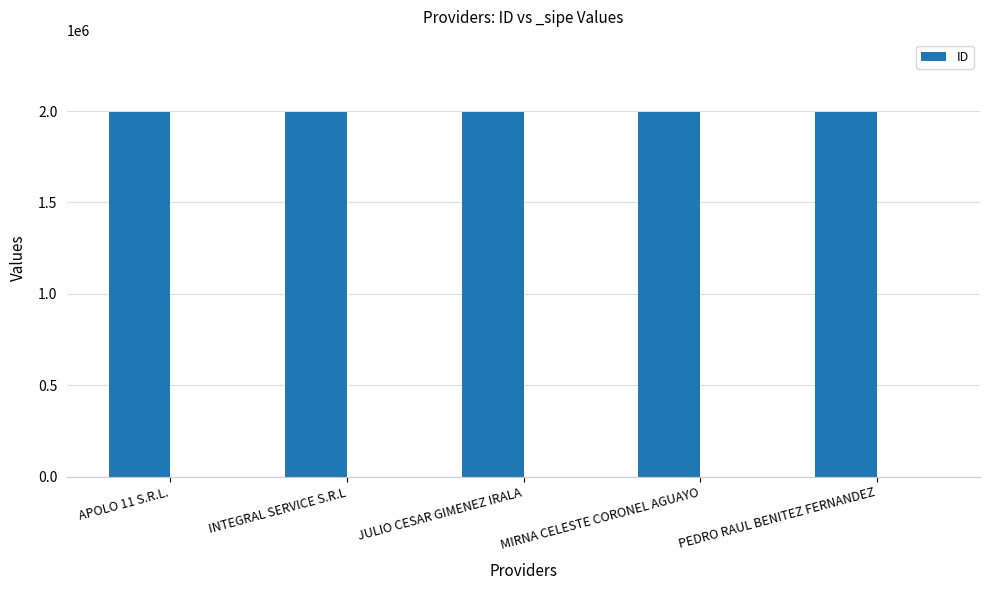

What is the value of the 5th bar from the left?

1992190